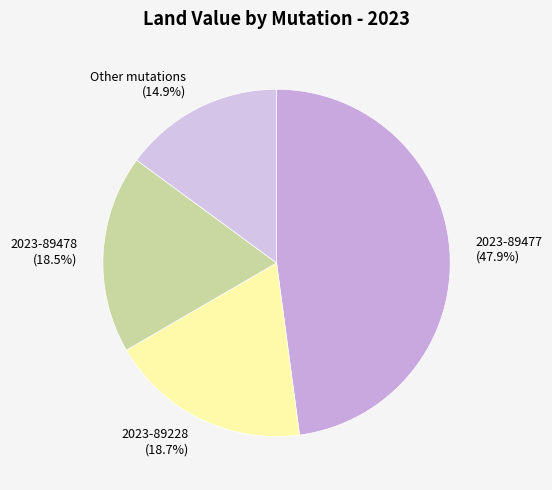

What percentage is NOT represented by 2023-89228 (18.7%)?

81.3%